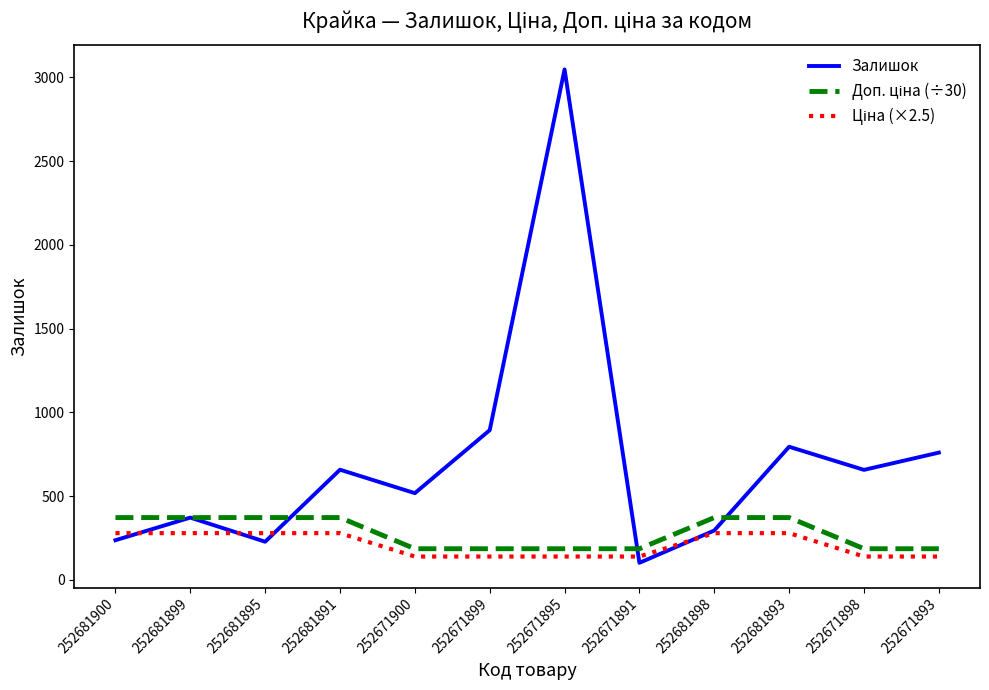

Which series has the largest total across all categories?

Залишок